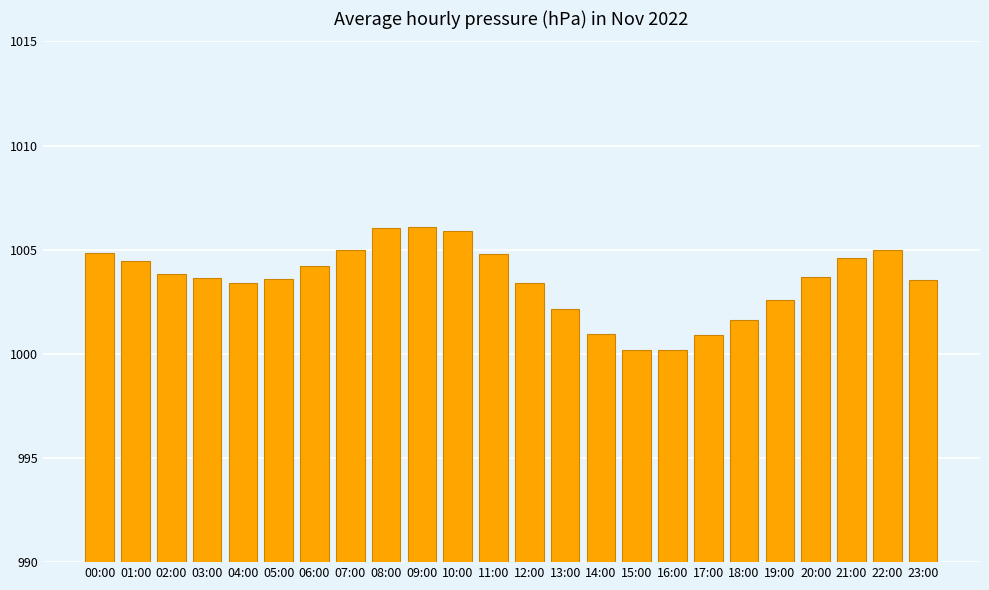

Where does the data first go above 1003?

00:00